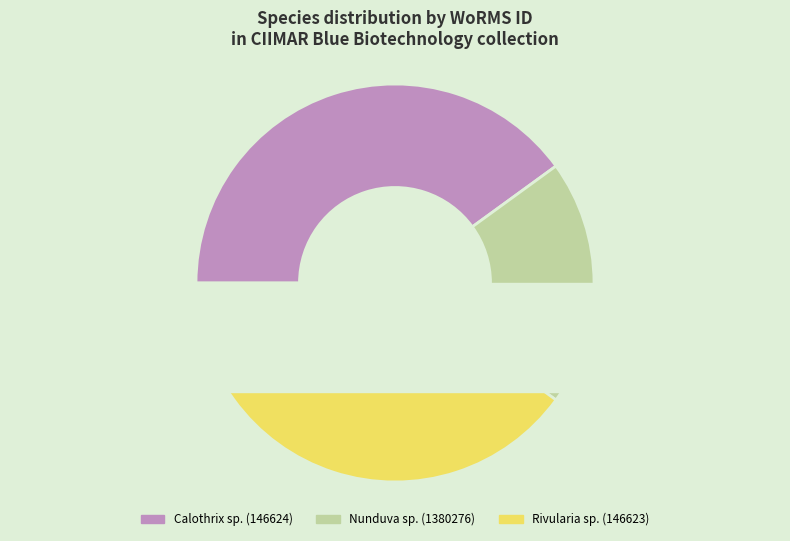

Approximately how many times larger is the value at Calothrix sp. compared to Calothrix sp.?

1.0